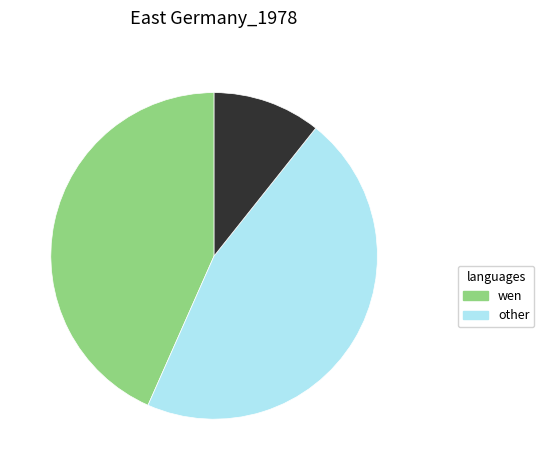

Is there any slice that represents more than half of the pie?

No